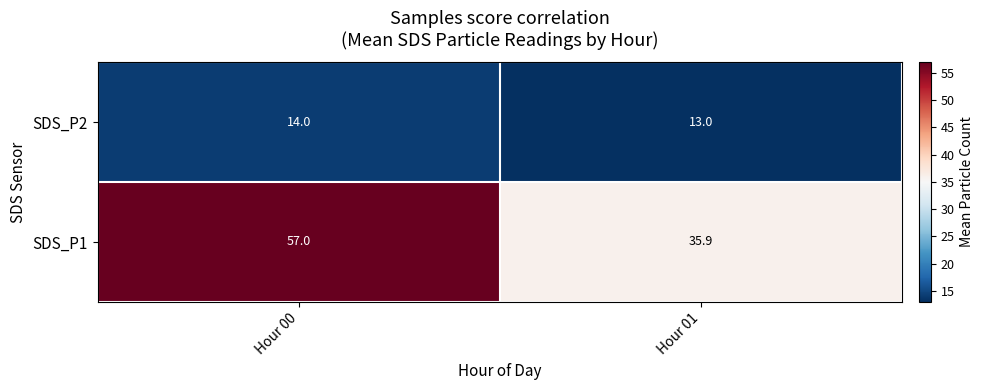

True or false: SDS_P2 has a value of 7.6 at Hour 01.

False